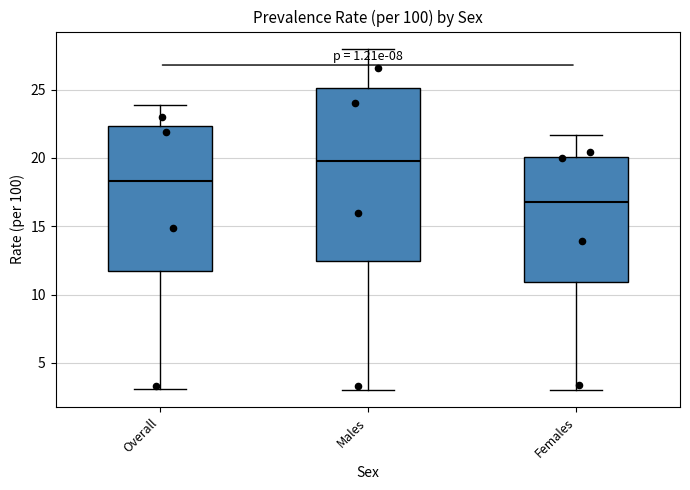

Which box is the tallest, from its lower edge to its upper edge?

Males